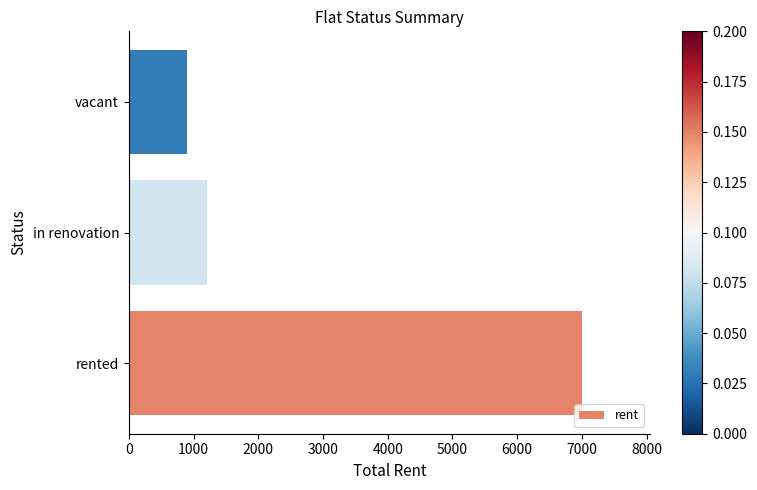

True or false: the data shows 7000 at rented.

True